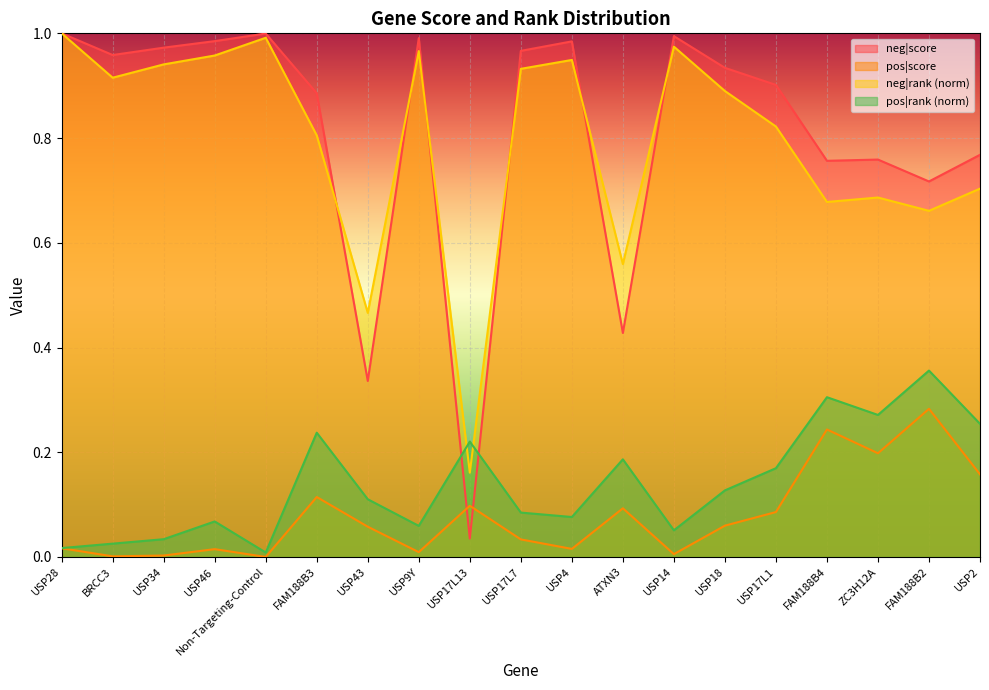

Reading left to right, extract all data points from this chart.

neg|score: 1.0	1.0	1.0	1.0	1.0	0.9	0.3	1.0	0.0	1.0	1.0	0.4	1.0	0.9	0.9	0.8	0.8	0.7	0.8
pos|score: 0.0	0.0	0.0	0.0	0.0	0.1	0.1	0.0	0.1	0.0	0.0	0.1	0.0	0.1	0.1	0.2	0.2	0.3	0.2
neg|rank: 1.0	0.9	0.9	1.0	1.0	0.8	0.5	1.0	0.2	0.9	0.9	0.6	1.0	0.9	0.8	0.7	0.7	0.7	0.7
pos|rank: 0.0	0.0	0.0	0.1	0.0	0.2	0.1	0.1	0.2	0.1	0.1	0.2	0.1	0.1	0.2	0.3	0.3	0.4	0.3